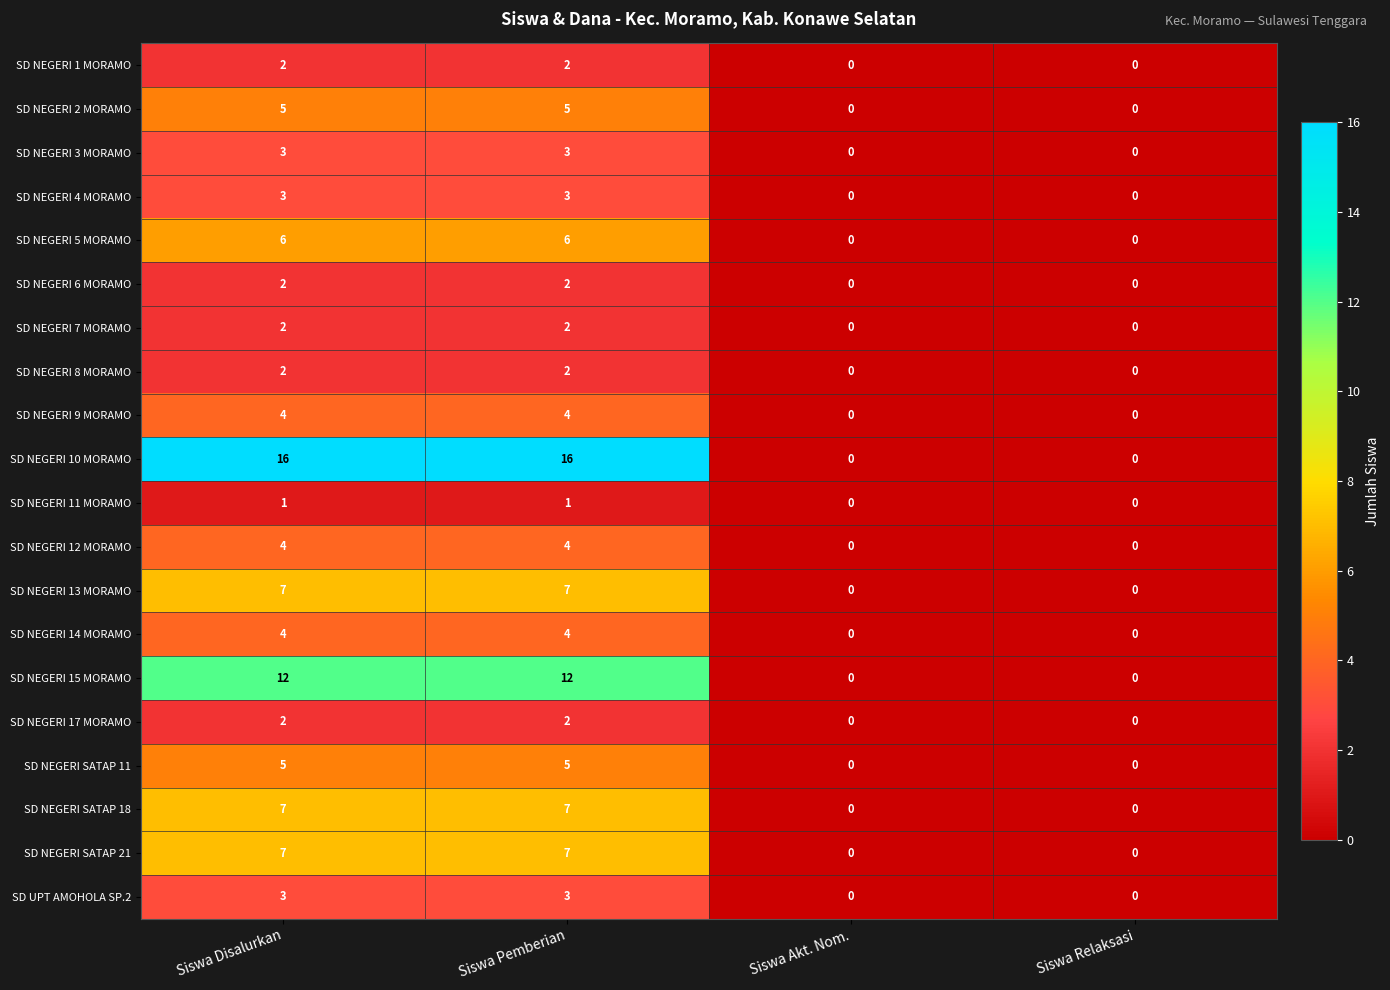

The SD NEGERI 3 MORAMO series shows 5 at Siswa Pemberian. True or false?

False